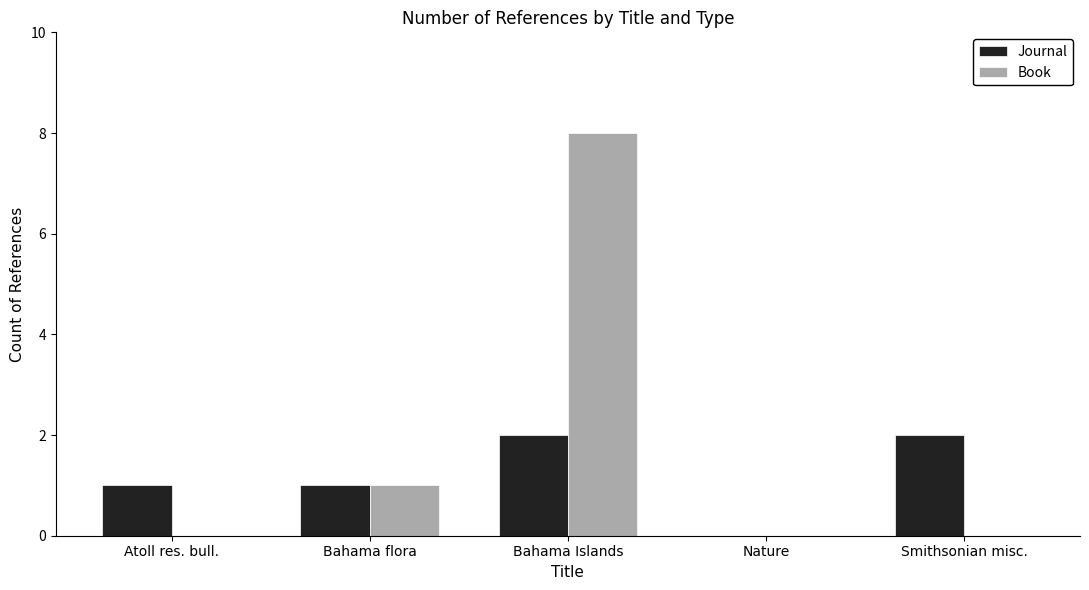

What is the sum of all Book values?

9